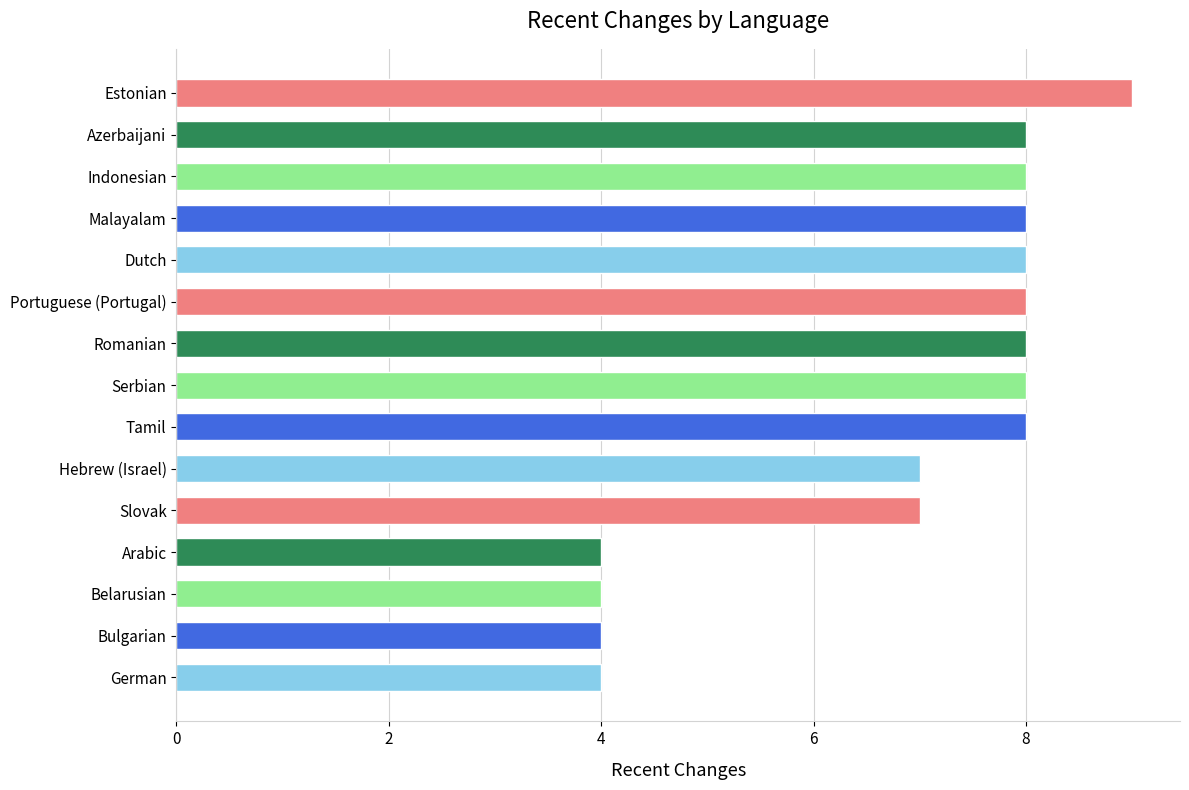

The value at German is 6. True or false?

False